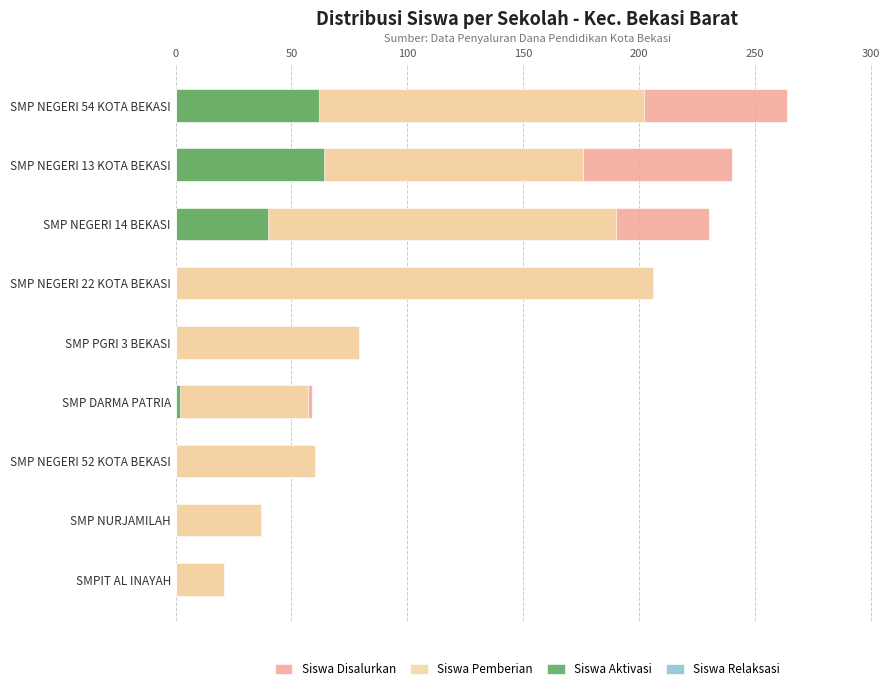

What is the value of the Siswa Aktivasi bar at the 3rd from the left?

40.0